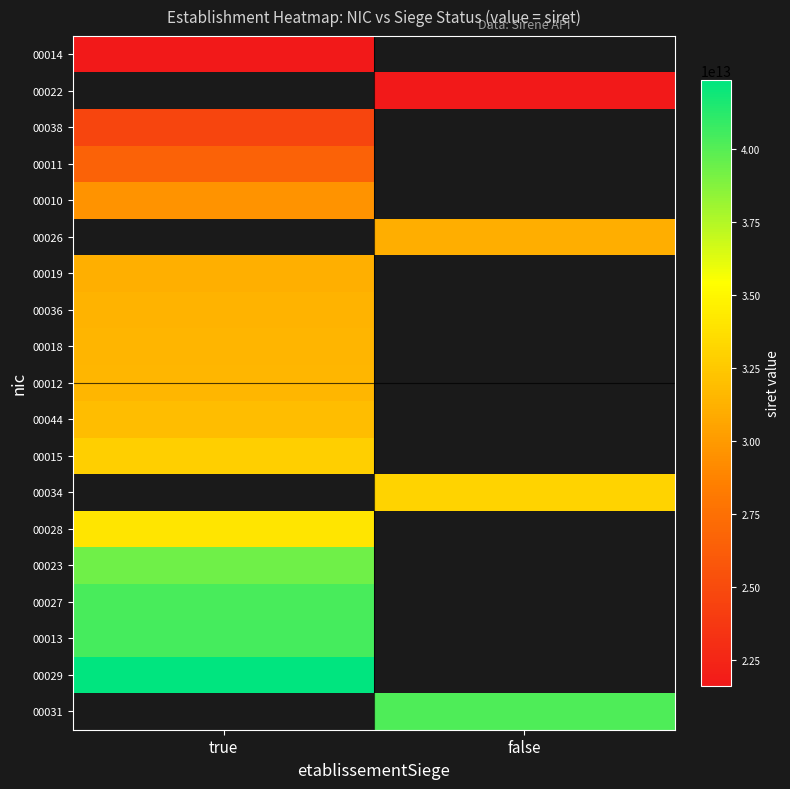

How many distinct data groups are displayed?

19